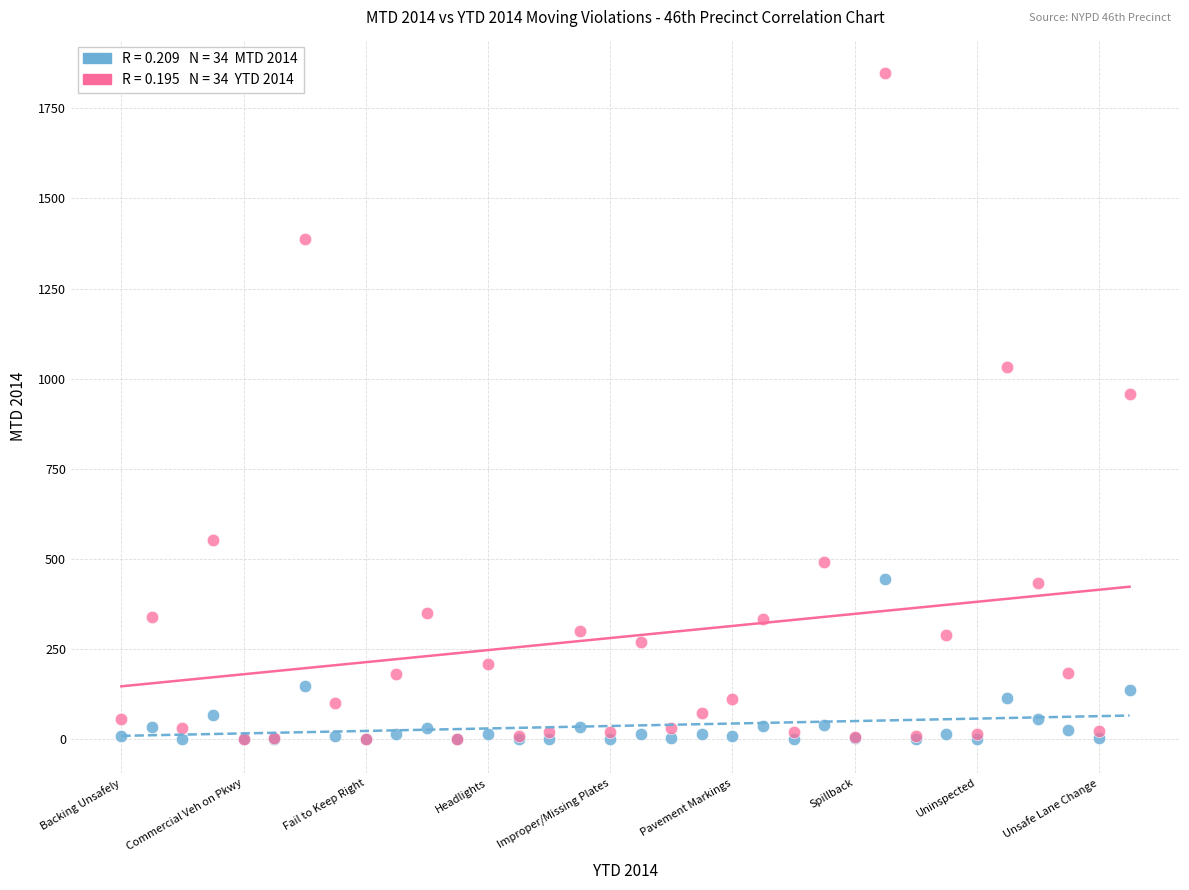

Across all series, what Y value is closest to 924?

958